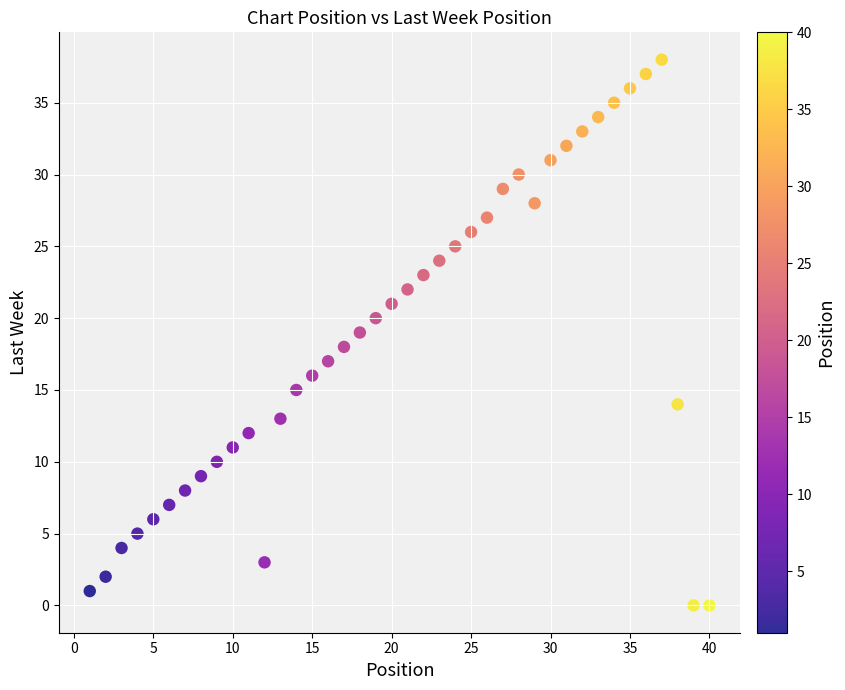

What is the range of X values (max minus min)?

39